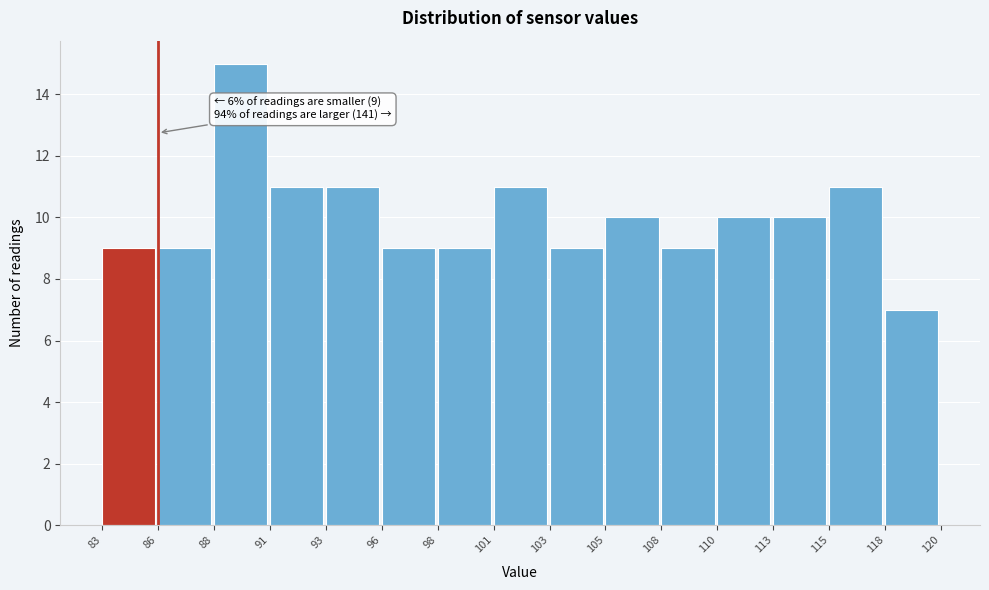

Reading right to left, what are all the values shown in this chart?

7	11	10	10	9	10	9	11	9	9	11	11	15	9	9